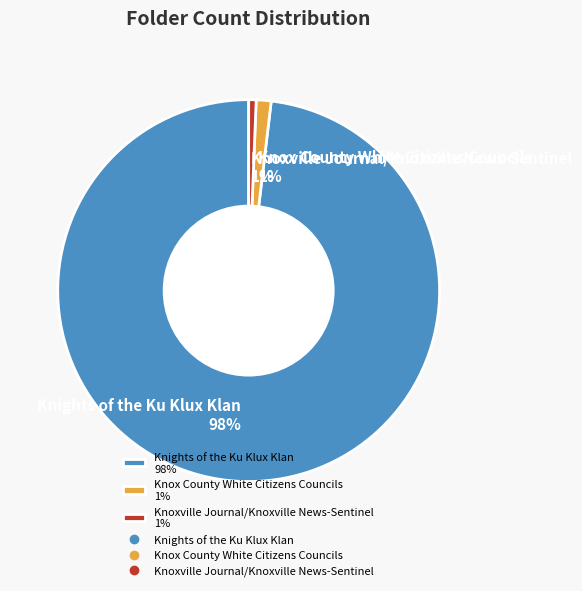

Combined, do Knoxville Journal/Knoxville News-Sentinel and Knights of the Ku Klux Klan account for over 50%?

Yes